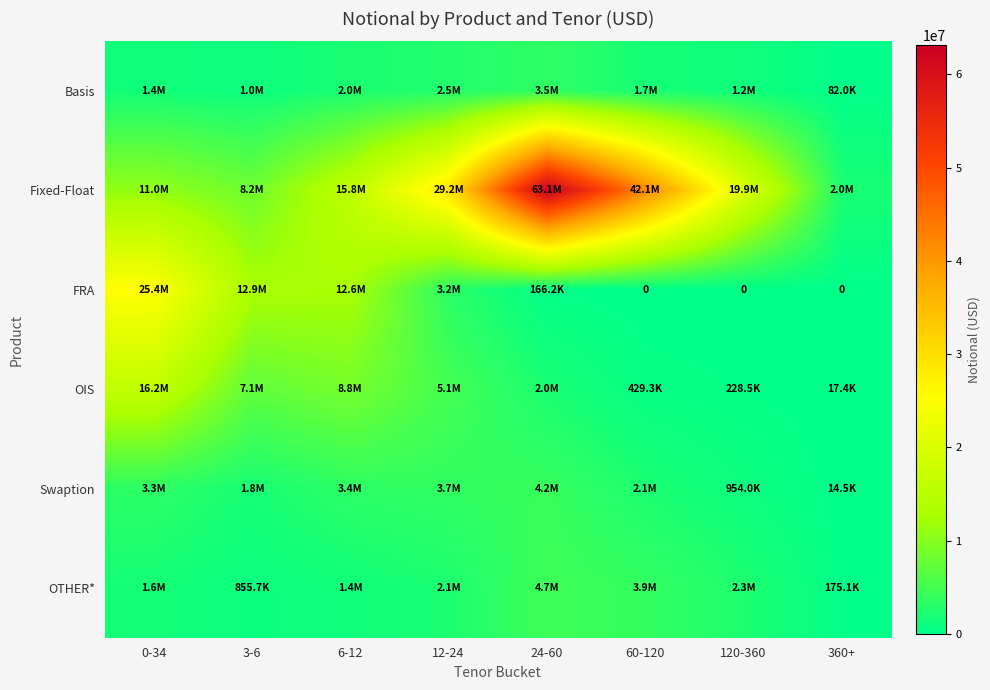

Which has a higher value, 60-120 or 0-34?

60-120